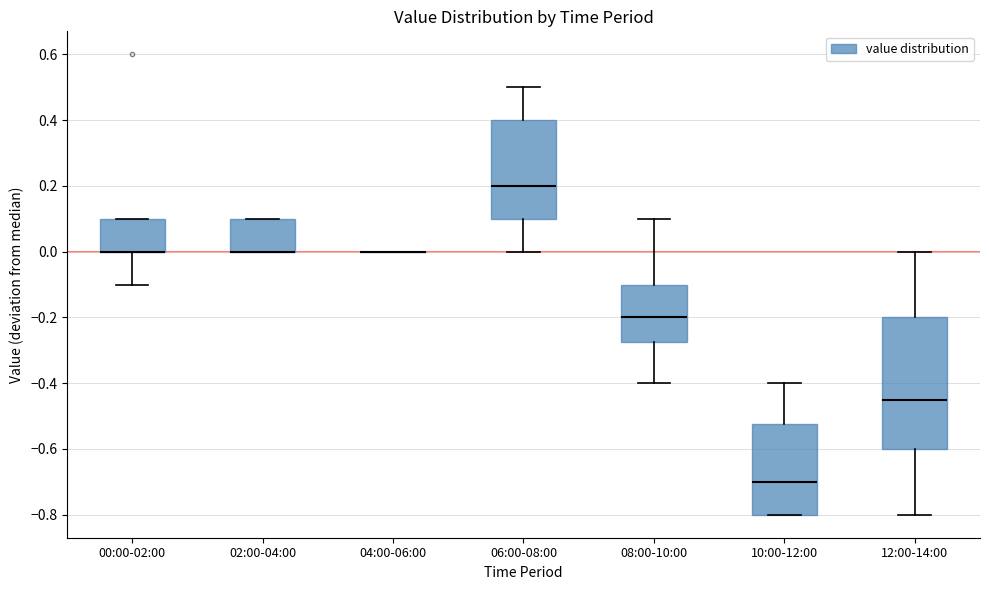

Reading left to right, read every box against the y-axis: the position of its median line, the range the box covers, and the ends of its whiskers. The values are not printed on the chart, so give them approximately, as read against the axis.

00:00-02:00: median 0.00 (drawn on the box's lower edge), box 0.00 to 0.10, whiskers -0.10 to 0.10
02:00-04:00: median 0.00 (drawn on the box's lower edge), box 0.00 to 0.10, whiskers 0.00 to 0.10
04:00-06:00: box collapsed to a line at 0.00, whiskers 0.00 to 0.00
06:00-08:00: median 0.20, box 0.10 to 0.40, whiskers 0.00 to 0.50
08:00-10:00: median -0.20, box -0.28 to -0.10, whiskers -0.40 to 0.10
10:00-12:00: median -0.70, box -0.80 to -0.52, whiskers -0.80 to -0.40
12:00-14:00: median -0.44, box -0.60 to -0.20, whiskers -0.80 to 0.00